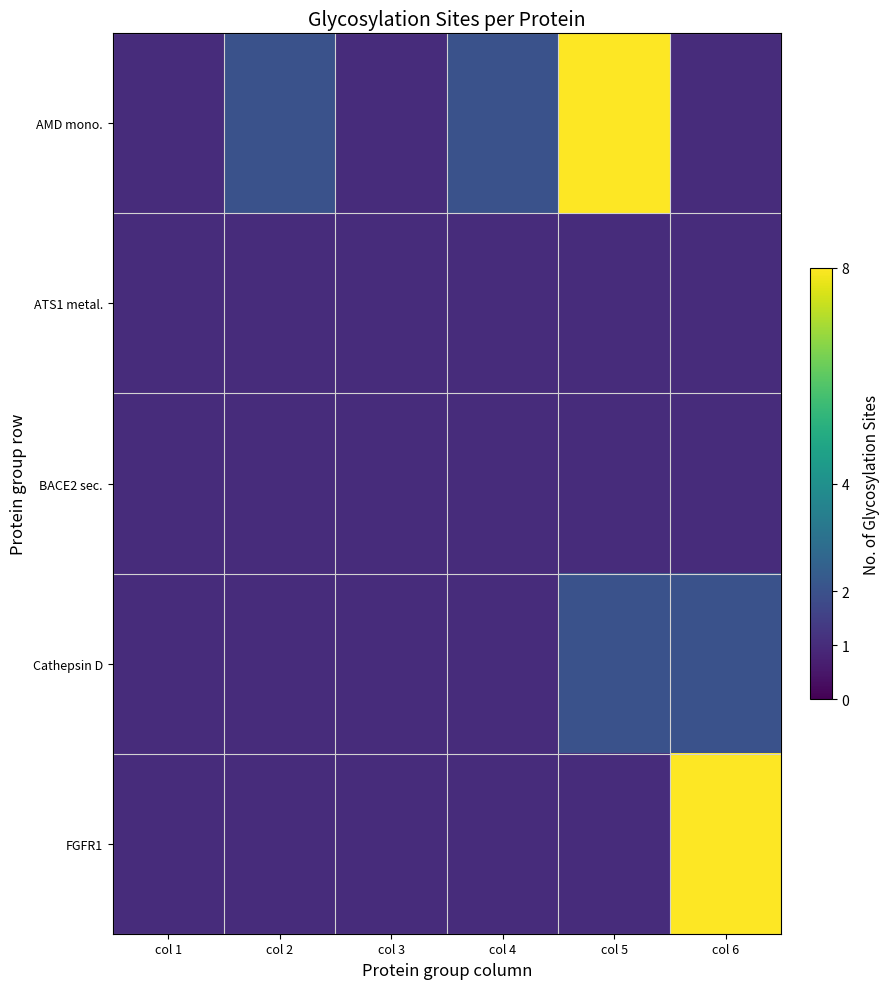

At which category is the sum across all series the highest?

col 5